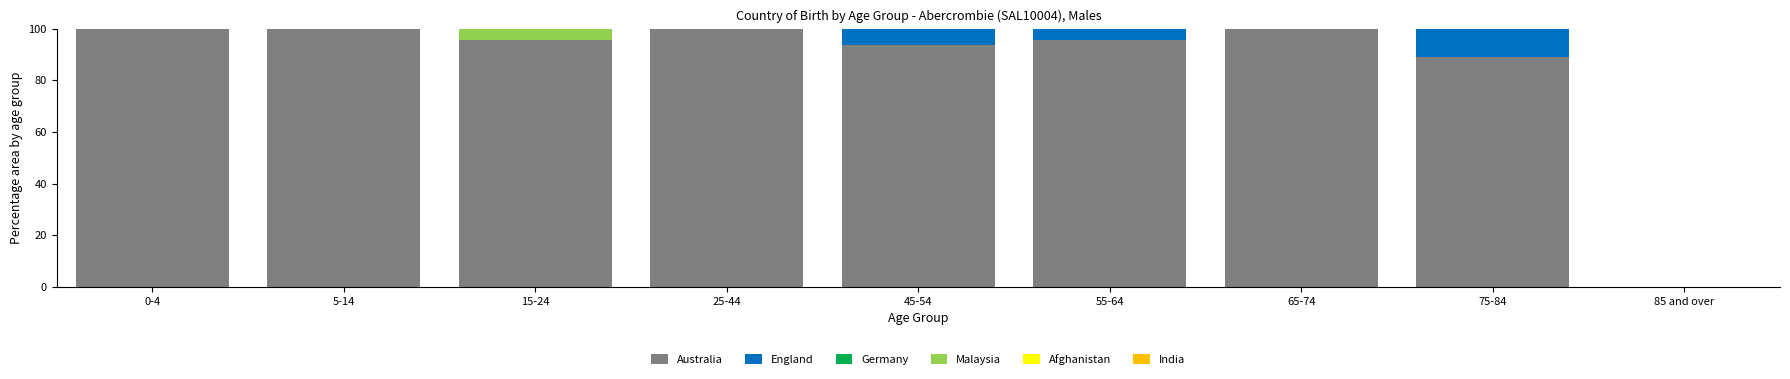

What is the total value across all series at 15-24?

100.0